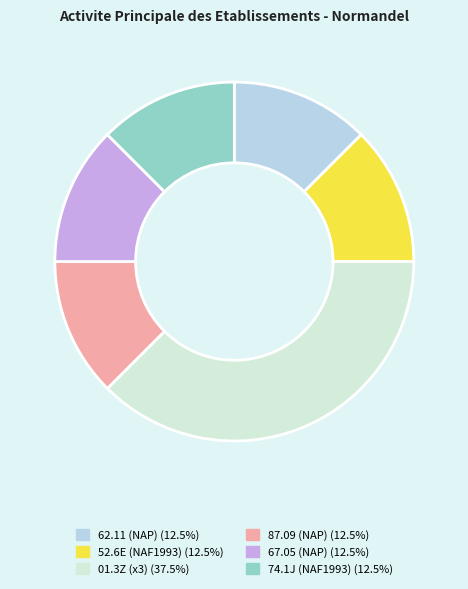

Is there a majority slice in this chart?

No